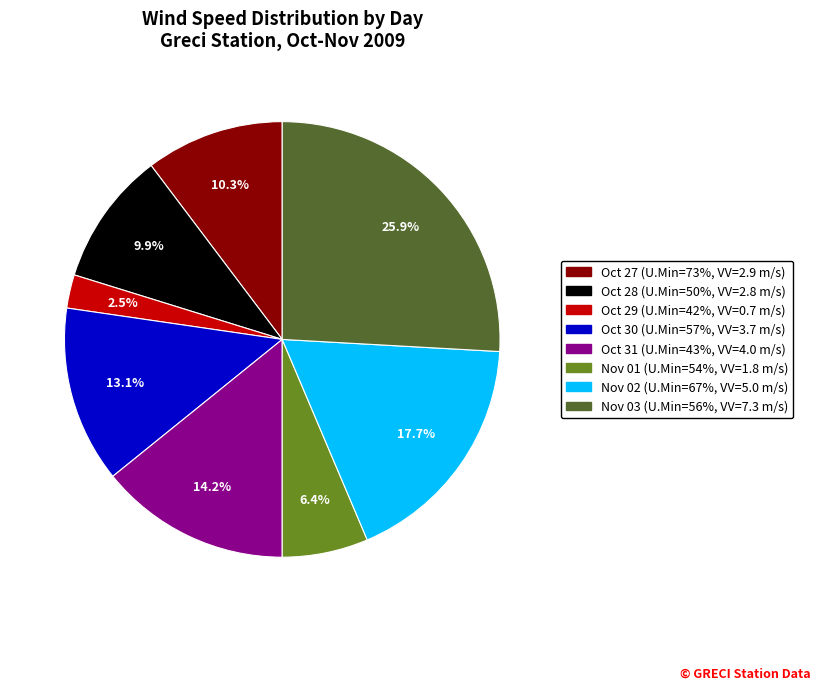

How many slices are in this pie chart?

8